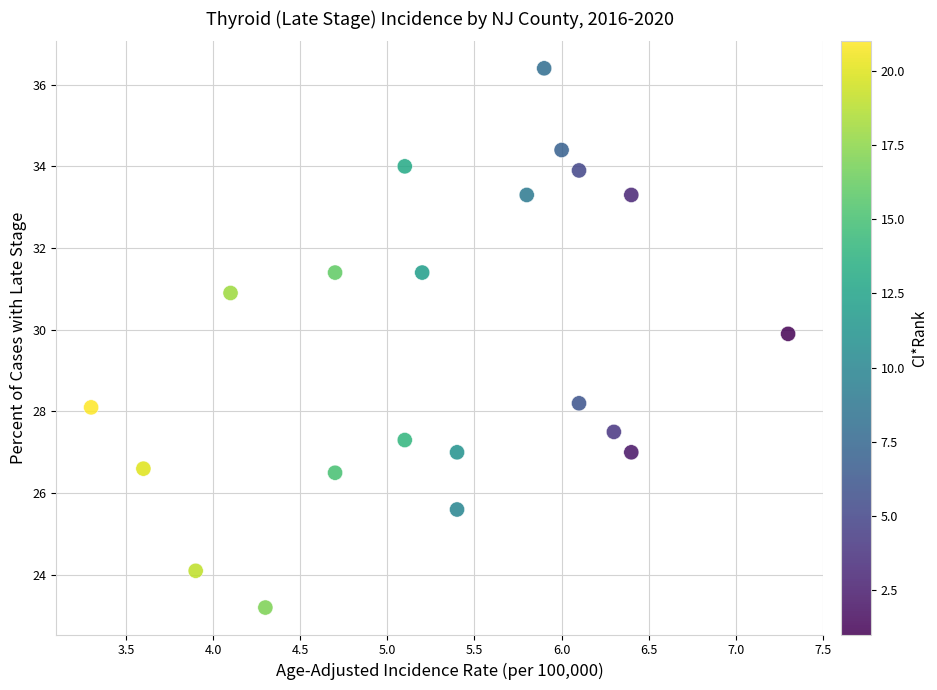

What is the range of X values (max minus min)?

4.0